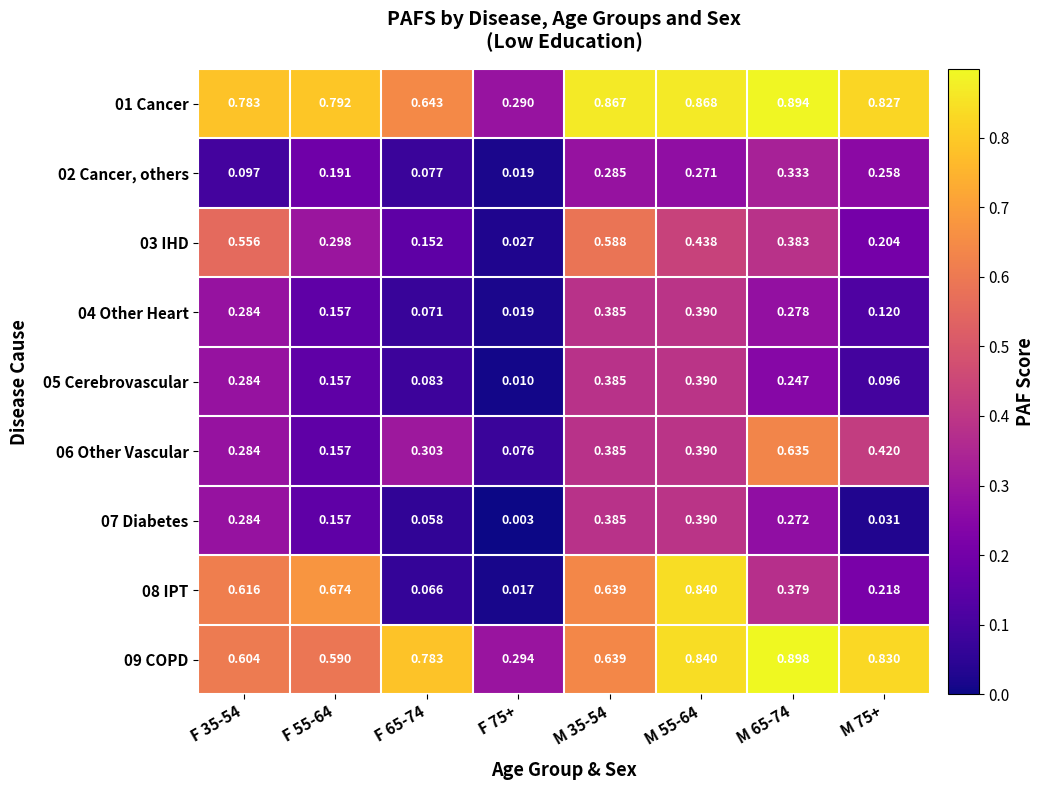

Is the value of 07 Diabetes at M 35-54 greater than the value of 05 Cerebrovascular at M 55-64?

No